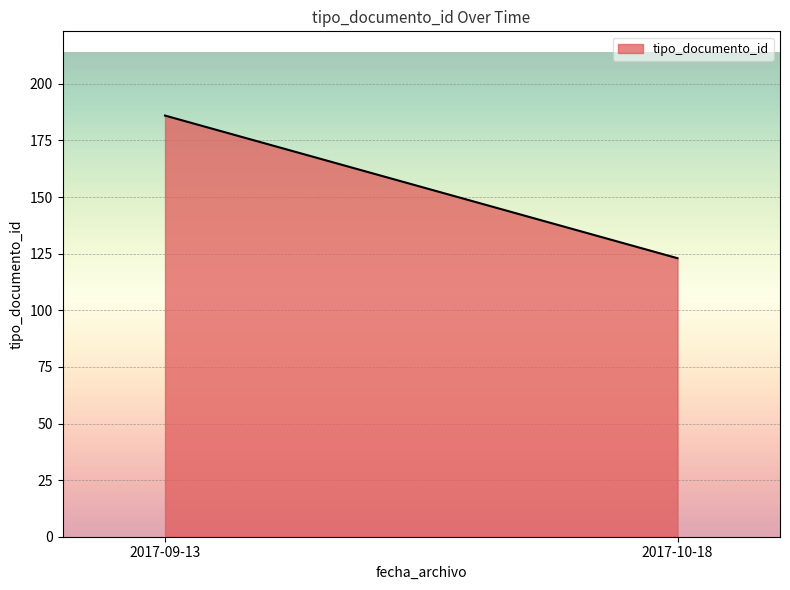

What is the difference between the maximum and minimum values?

63